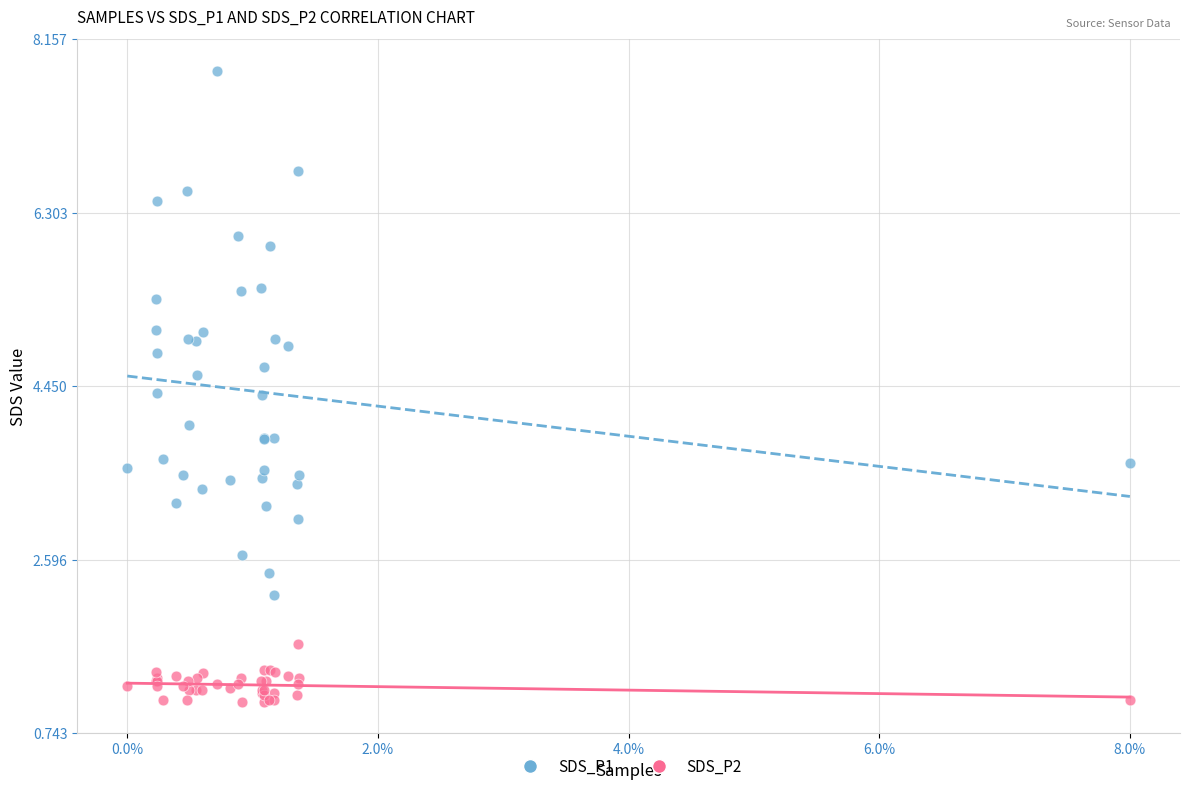

Which series reaches the maximum Y coordinate?

SDS_P1